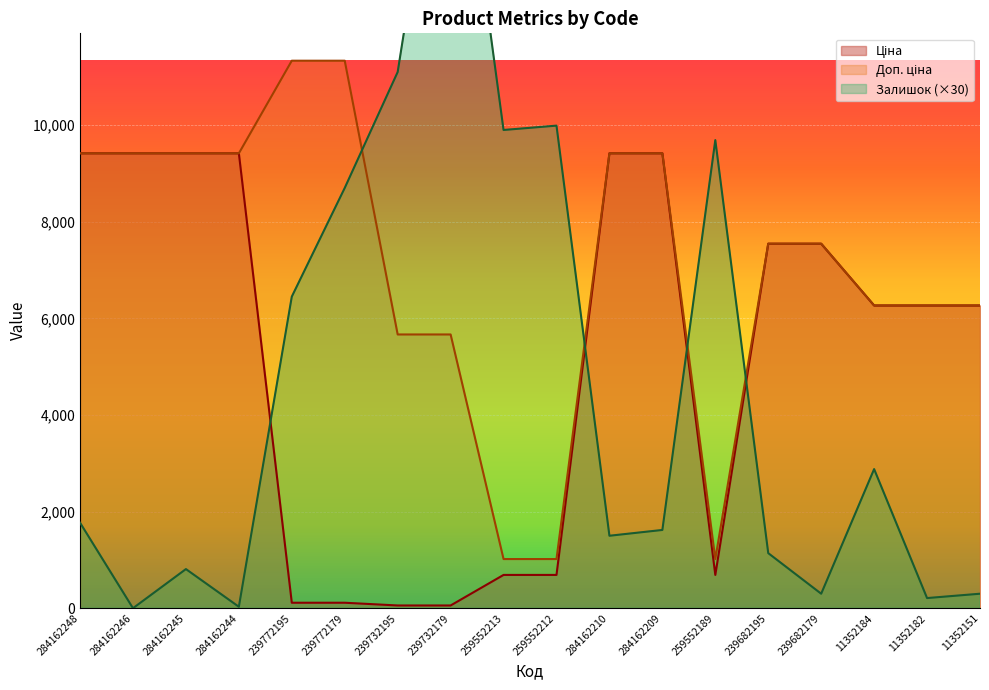

At which category is the sum across all series the highest?

239732179